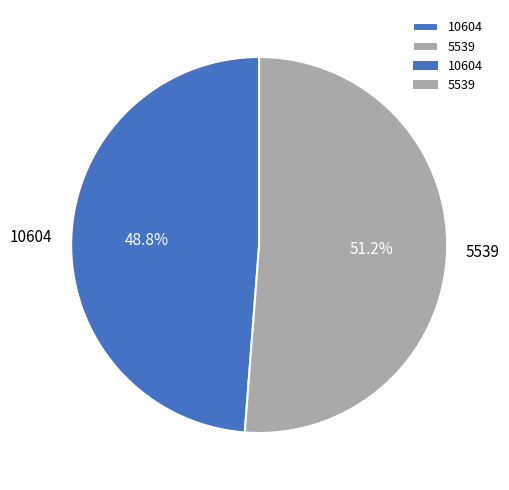

To the nearest percent, what is the combined percentage of 10604 and 5539?

100%